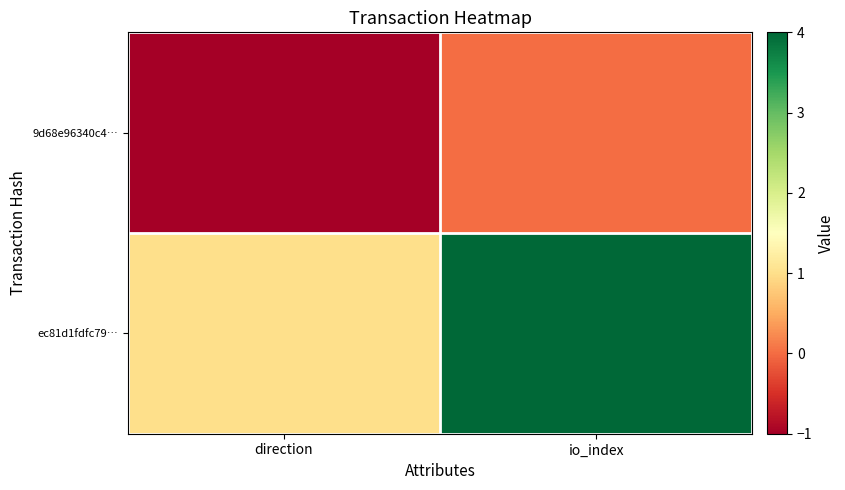

Reading left to right, extract all data points from this chart.

9d68e96340c4…: direction=-1	io_index=0
ec81d1fdfc79…: direction=1	io_index=4